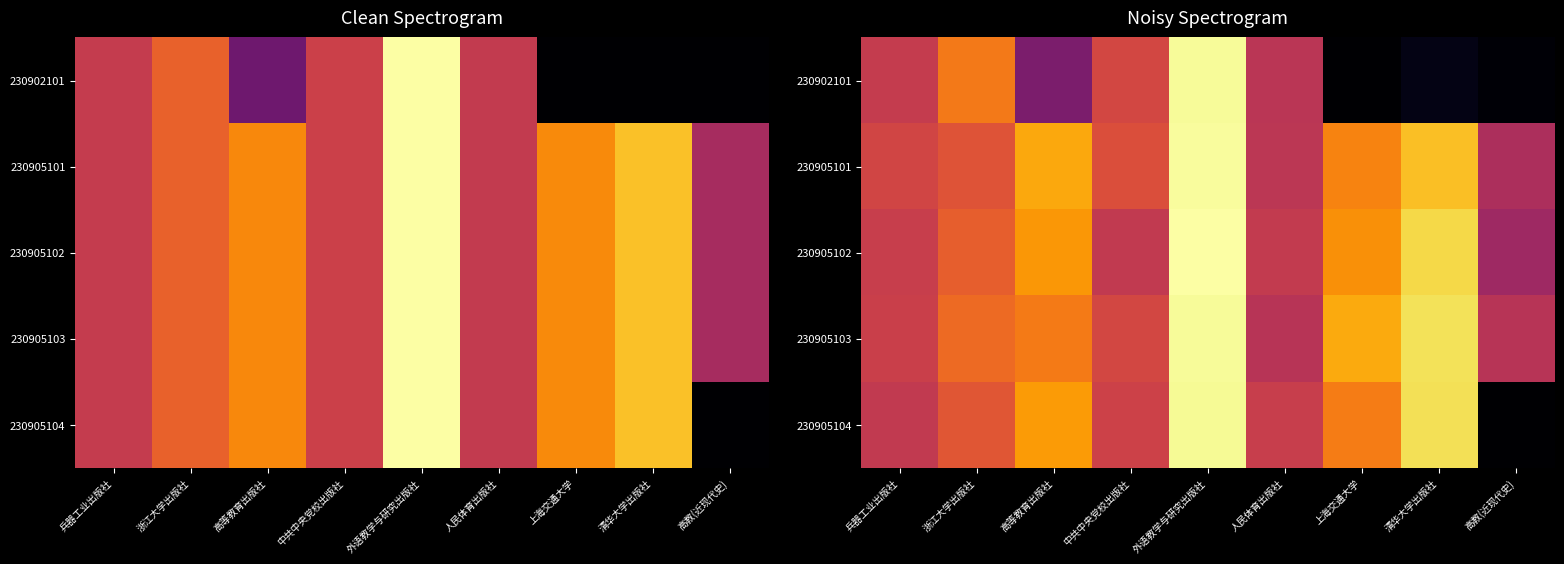

At which category is the sum across all series the highest?

外语教学与研究出版社